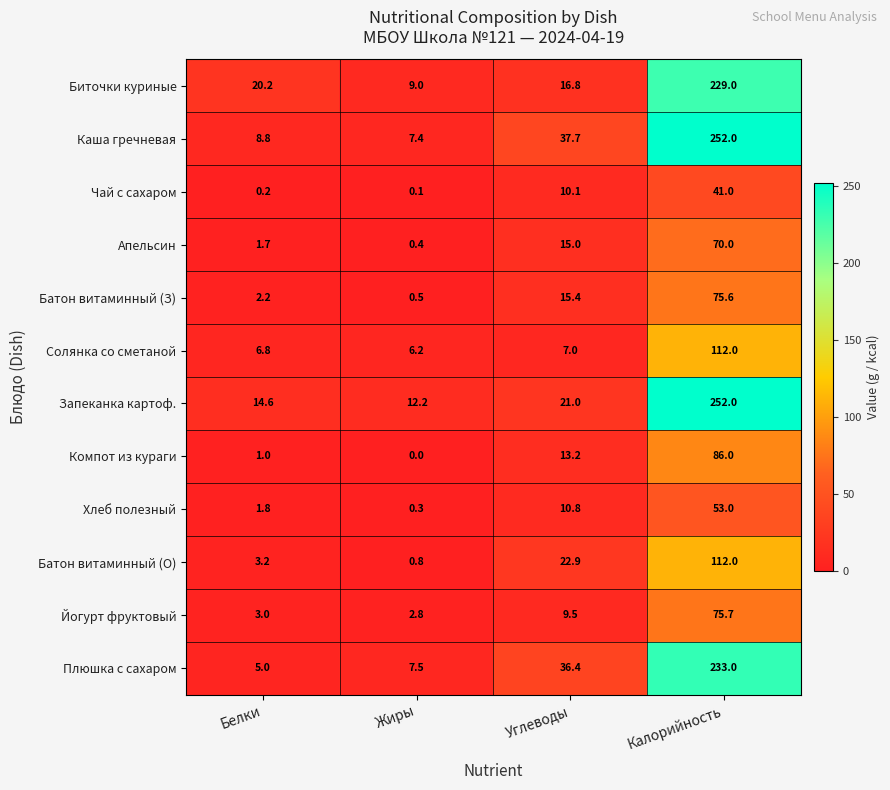

What is the sum of all Каша гречневая values?

305.9